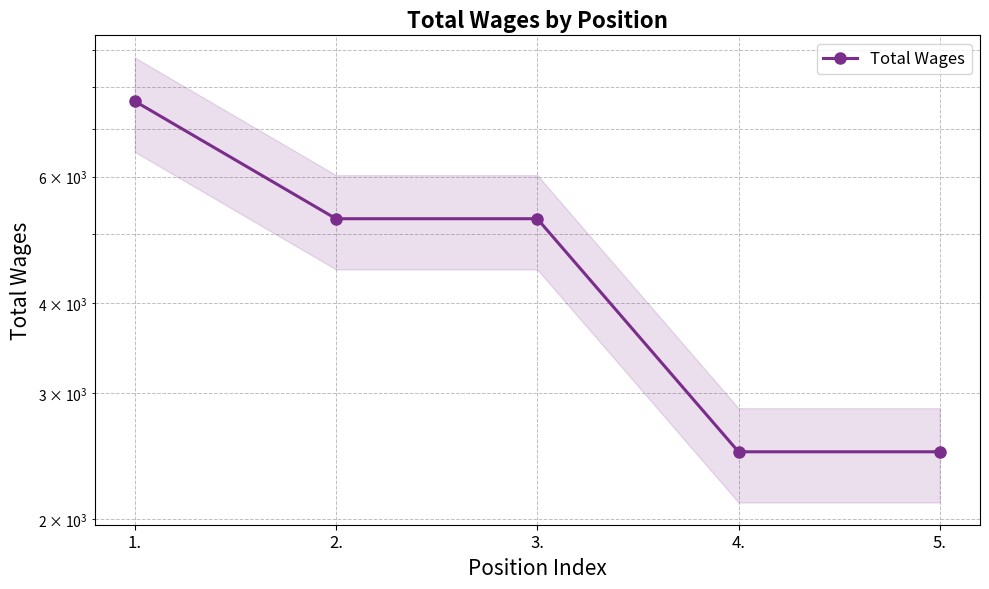

The chart shows a value of 5244 at 2.. True or false?

True